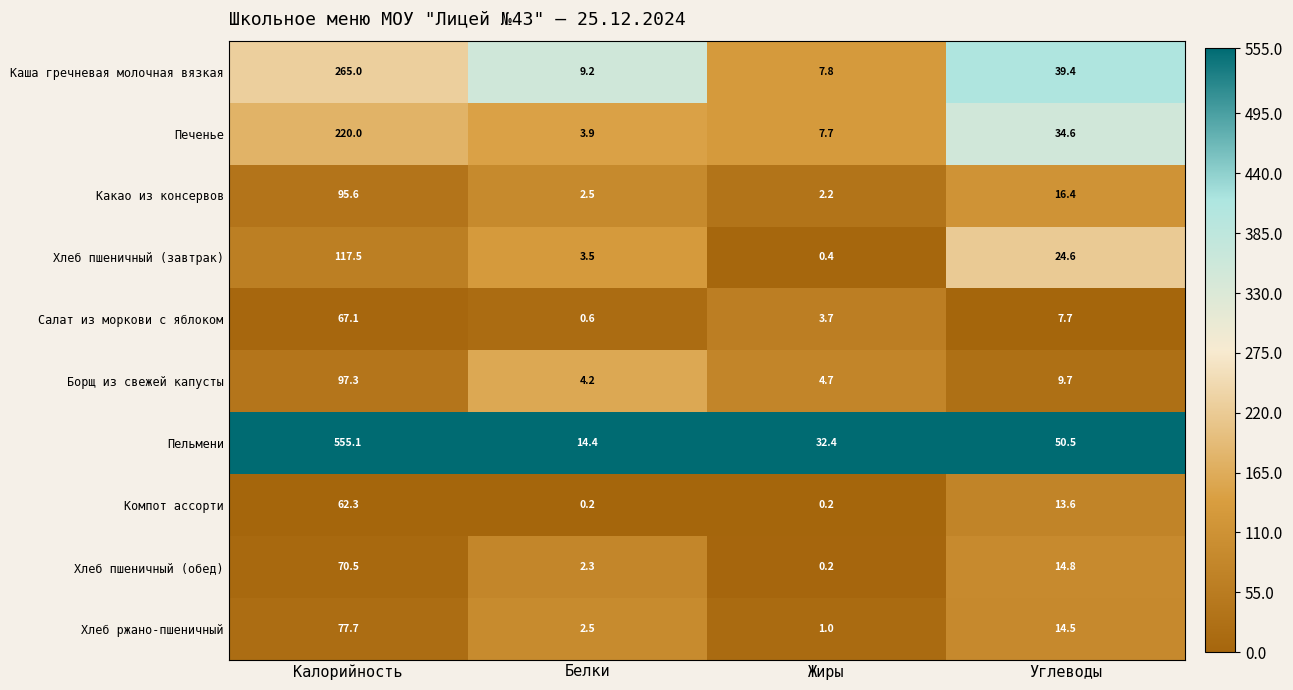

Which category has the lowest value in the Борщ из свежей капусты series?

Белки